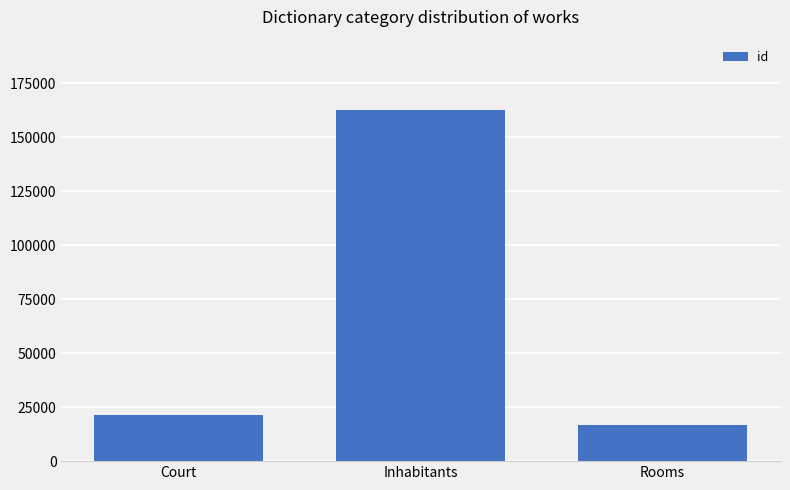

Rank the categories by value from highest to lowest.

Inhabitants, Court, Rooms